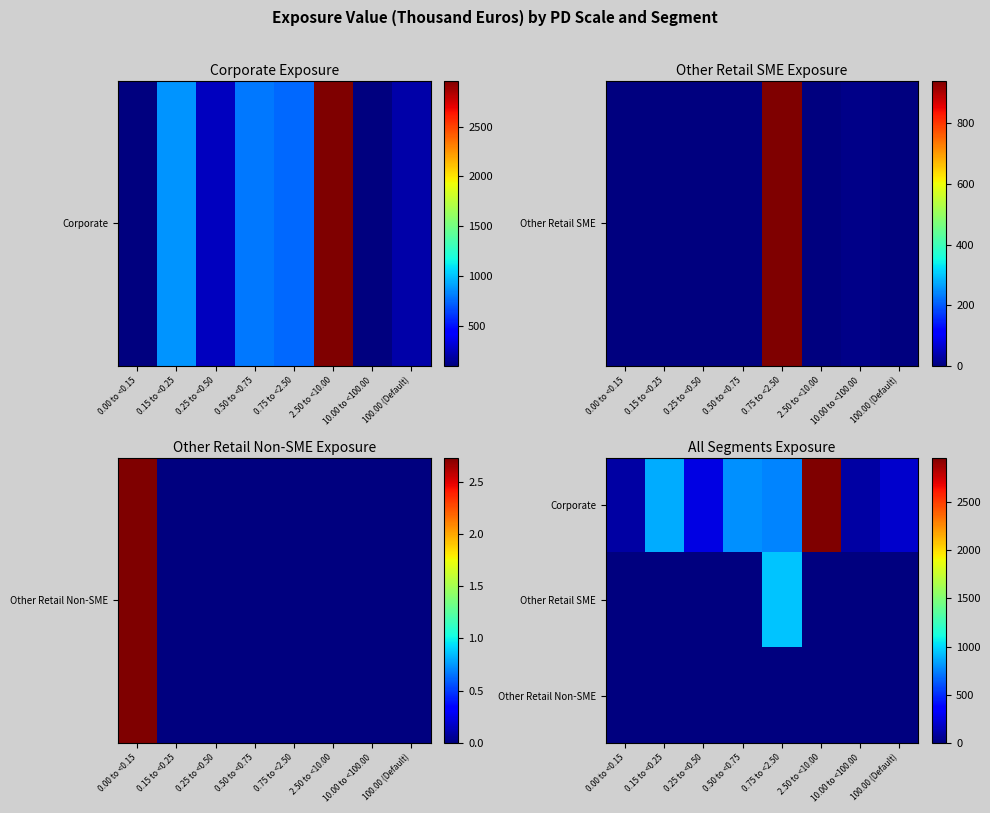

What is the total value across all series at 10.00 to <100.00?

113.4